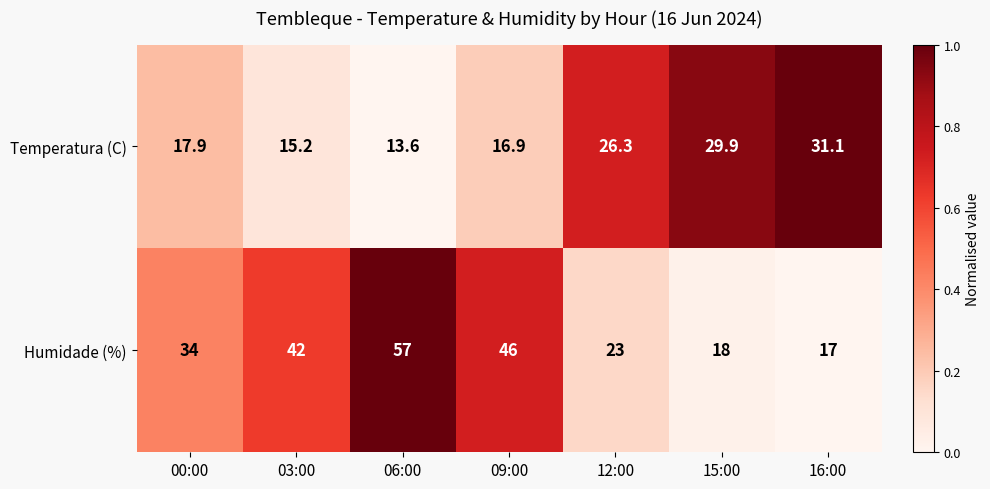

Which series has the largest total across all categories?

Humidade (%)